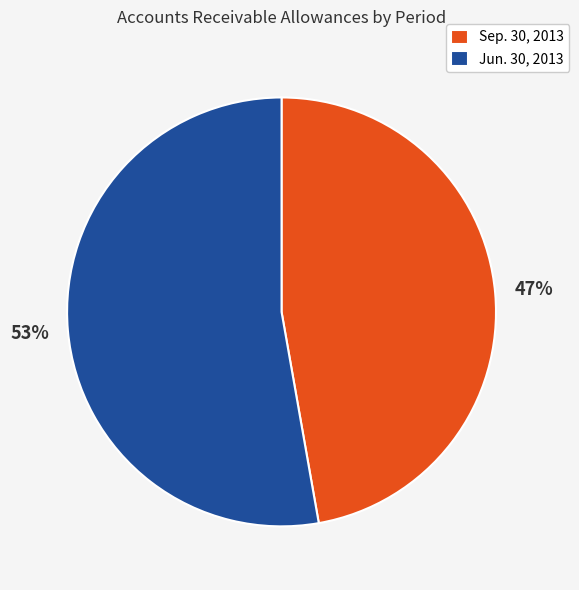

What is the ratio of the value at Jun. 30, 2013 to the value at Sep. 30, 2013?

1.1